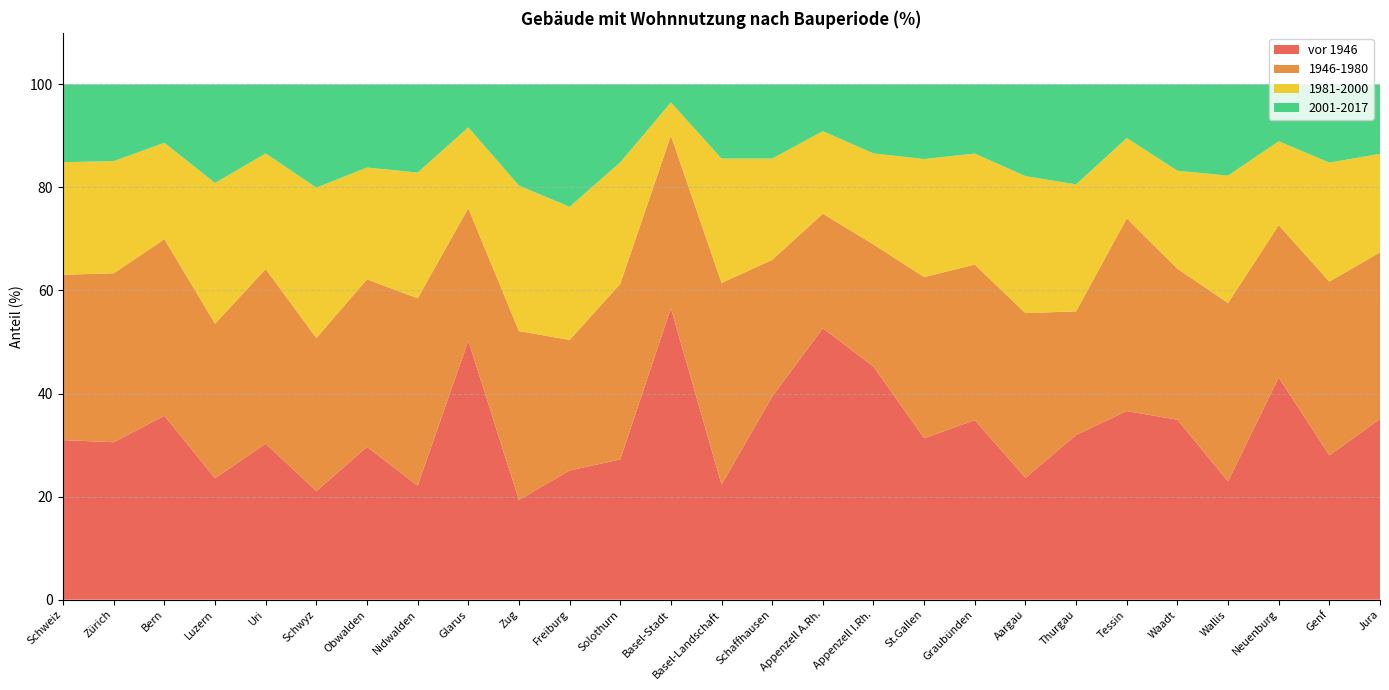

Reading left to right, list all the values displayed in this chart.

vor 1946: Schweiz=31.0	Zürich=30.6	Bern=35.7	Luzern=23.6	Uri=30.3	Schwyz=21.1	Obwalden=29.6	Nidwalden=22.1	Glarus=50.2	Zug=19.4	Freiburg=25.1	Solothurn=27.2	Basel-Stadt=56.5	Basel-Landschaft=22.3	Schaffhausen=39.4	Appenzell A.Rh.=52.7	Appenzell I.Rh.=45.2	St.Gallen=31.3	Graubünden=34.8	Aargau=23.6	Thurgau=31.9	Tessin=36.6	Waadt=34.9	Wallis=22.9	Neuenburg=43.1	Genf=28.0	Jura=35.1
1946-1980: Schweiz=32.1	Zürich=32.8	Bern=34.3	Luzern=30.0	Uri=33.9	Schwyz=29.7	Obwalden=32.5	Nidwalden=36.4	Glarus=25.7	Zug=32.8	Freiburg=25.3	Solothurn=34.1	Basel-Stadt=33.5	Basel-Landschaft=39.1	Schaffhausen=26.5	Appenzell A.Rh.=22.2	Appenzell I.Rh.=23.7	St.Gallen=31.3	Graubünden=30.2	Aargau=32.0	Thurgau=24.0	Tessin=37.4	Waadt=29.3	Wallis=34.6	Neuenburg=29.6	Genf=33.7	Jura=32.4
1981-2000: Schweiz=21.8	Zürich=21.8	Bern=18.7	Luzern=27.3	Uri=22.4	Schwyz=29.2	Obwalden=21.7	Nidwalden=24.4	Glarus=15.7	Zug=28.2	Freiburg=25.8	Solothurn=23.6	Basel-Stadt=6.4	Basel-Landschaft=24.1	Schaffhausen=19.6	Appenzell A.Rh.=16.0	Appenzell I.Rh.=17.7	St.Gallen=22.9	Graubünden=21.6	Aargau=26.6	Thurgau=24.6	Tessin=15.6	Waadt=19.0	Wallis=24.7	Neuenburg=16.3	Genf=23.1	Jura=19.1
2001-2017: Schweiz=15.1	Zürich=14.9	Bern=11.3	Luzern=19.1	Uri=13.4	Schwyz=20.0	Obwalden=16.1	Nidwalden=17.1	Glarus=8.3	Zug=19.6	Freiburg=23.8	Solothurn=15.1	Basel-Stadt=3.5	Basel-Landschaft=14.4	Schaffhausen=14.4	Appenzell A.Rh.=9.1	Appenzell I.Rh.=13.4	St.Gallen=14.5	Graubünden=13.4	Aargau=17.8	Thurgau=19.4	Tessin=10.4	Waadt=16.8	Wallis=17.7	Neuenburg=11.0	Genf=15.2	Jura=13.5